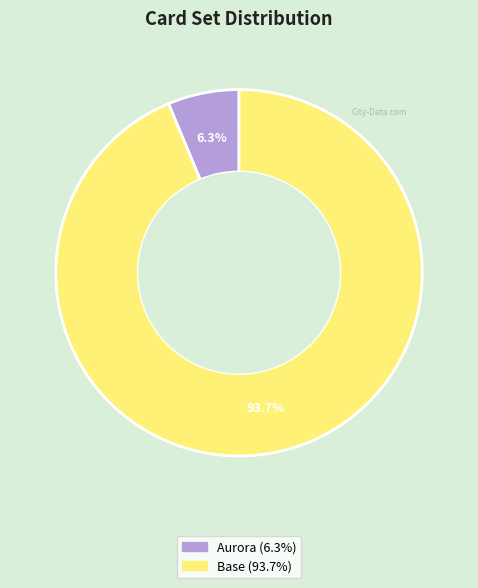

How many segments does this pie chart have?

2